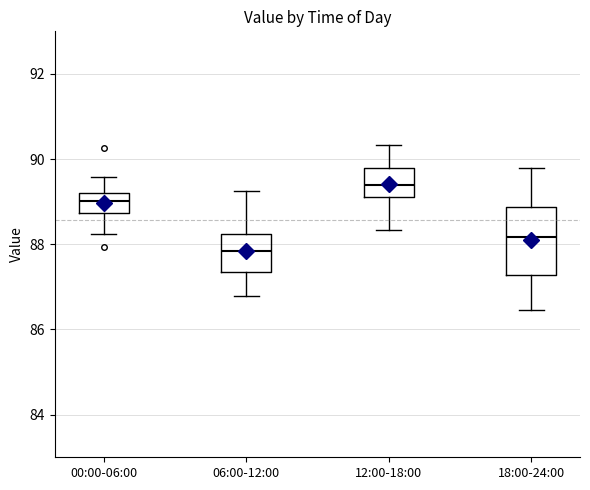

Which box is the tallest, from its lower edge to its upper edge?

18:00-24:00